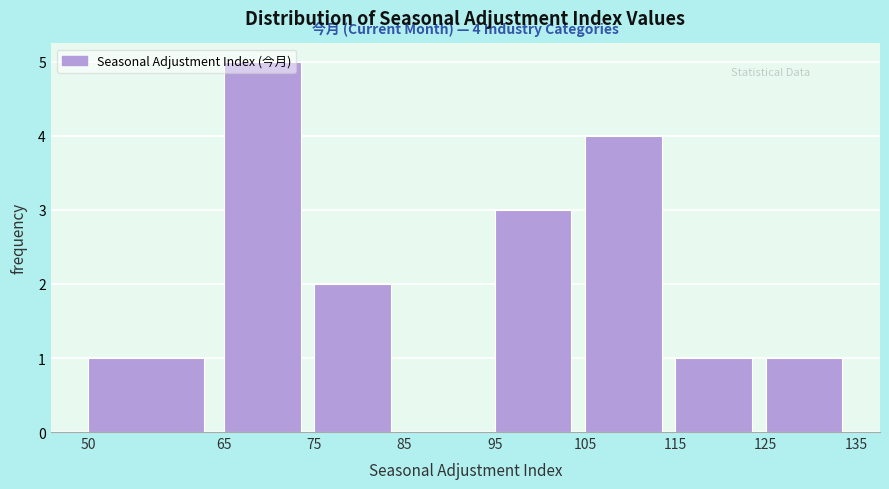

Which range on the x-axis has the tallest bar?

65 to 75